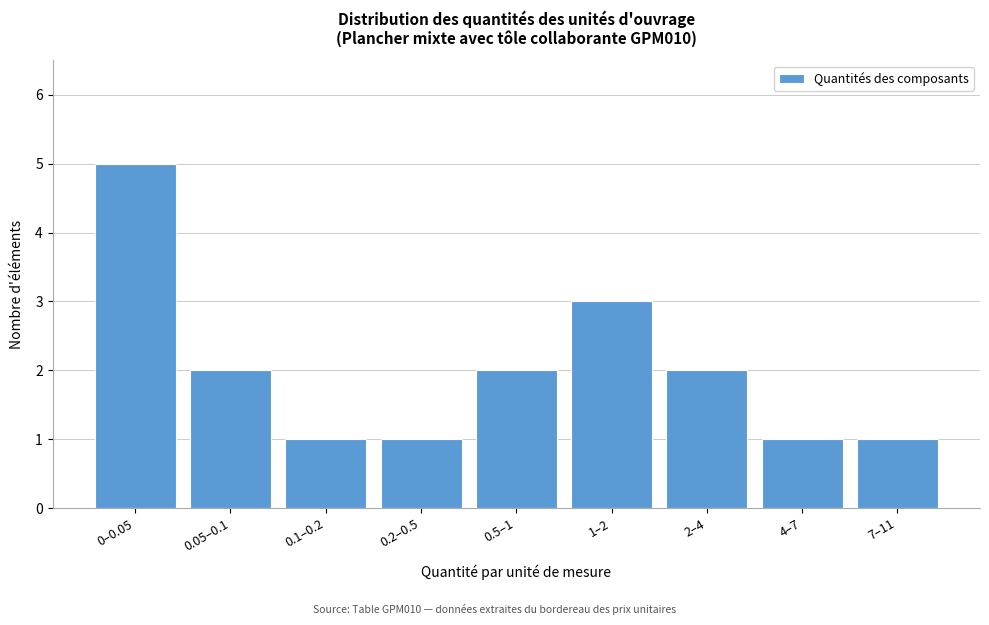

Reading right to left, list all the values displayed in this chart.

7–11=1	4–7=1	2–4=2	1–2=3	0.5–1=2	0.2–0.5=1	0.1–0.2=1	0.05–0.1=2	0–0.05=5